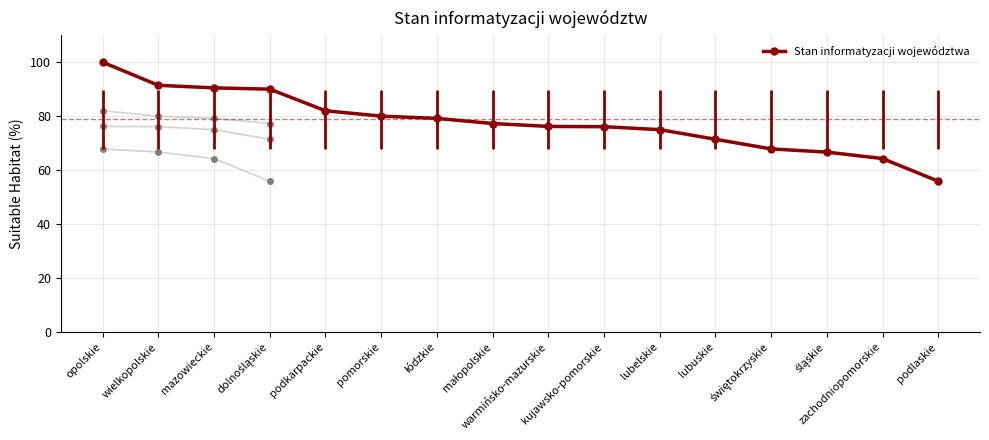

Where does the data first go above 77?

opolskie